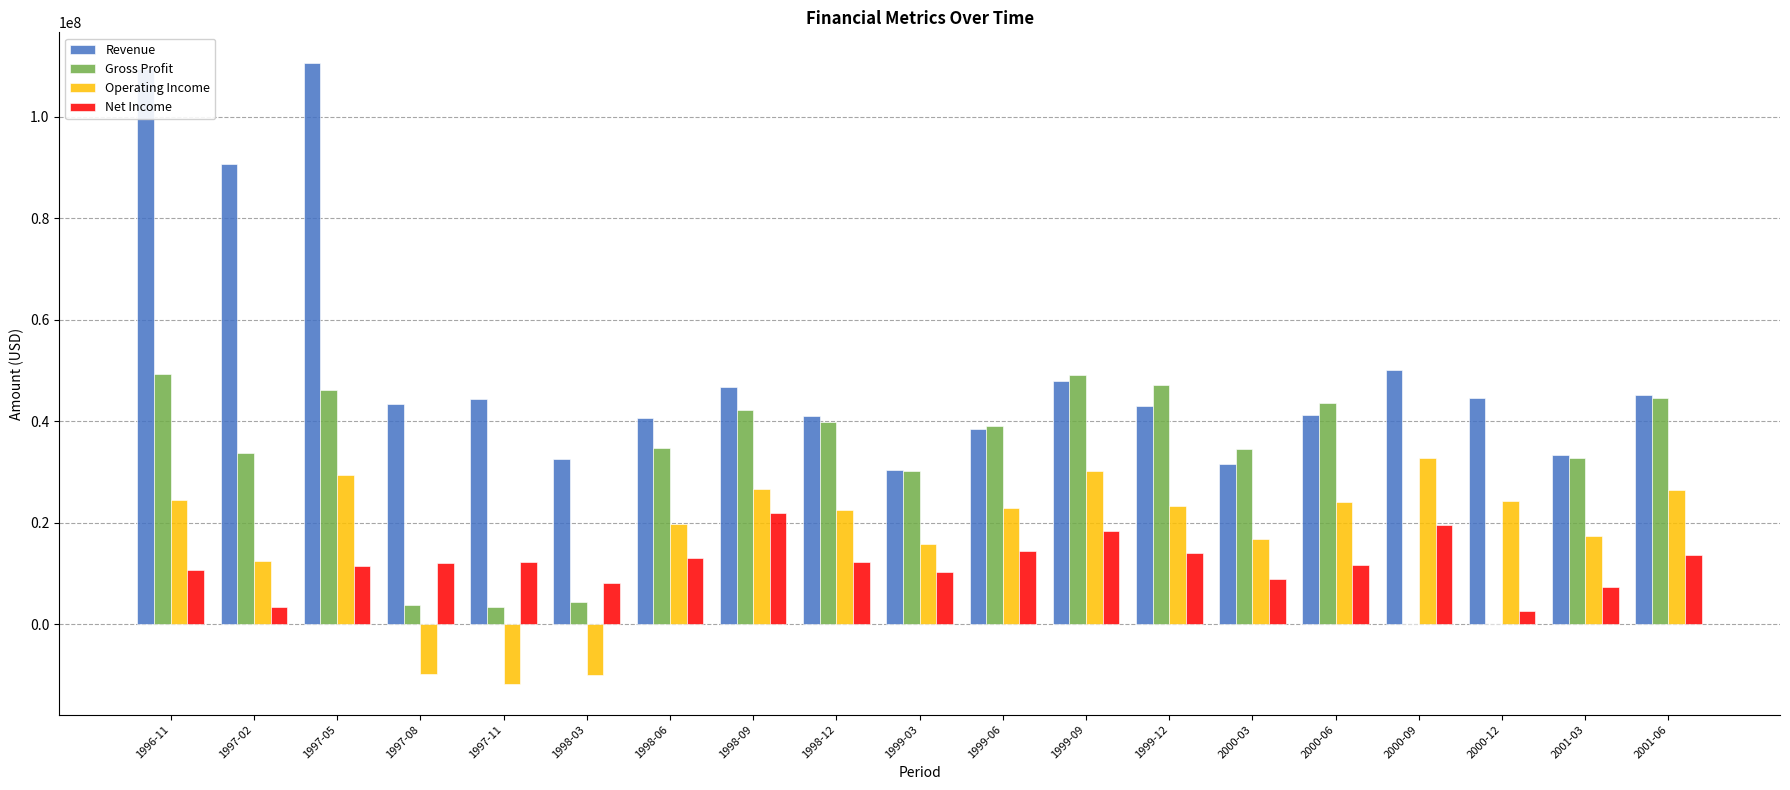

What is the average value of the Revenue series?

50791105